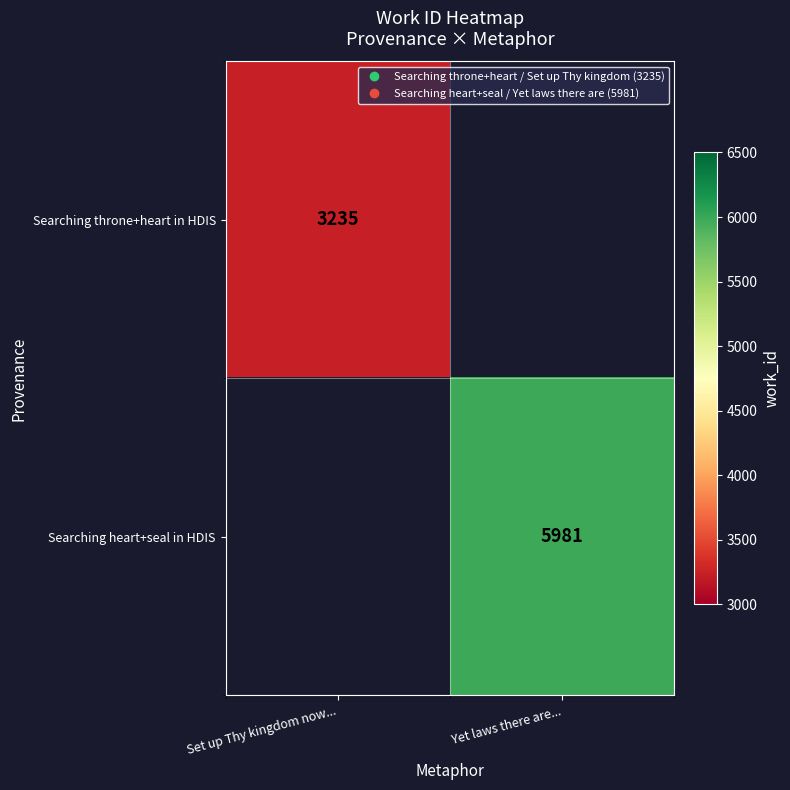

What value does the Searching throne+heart in HDIS series have at Set up Thy kingdom now...?

3235.0